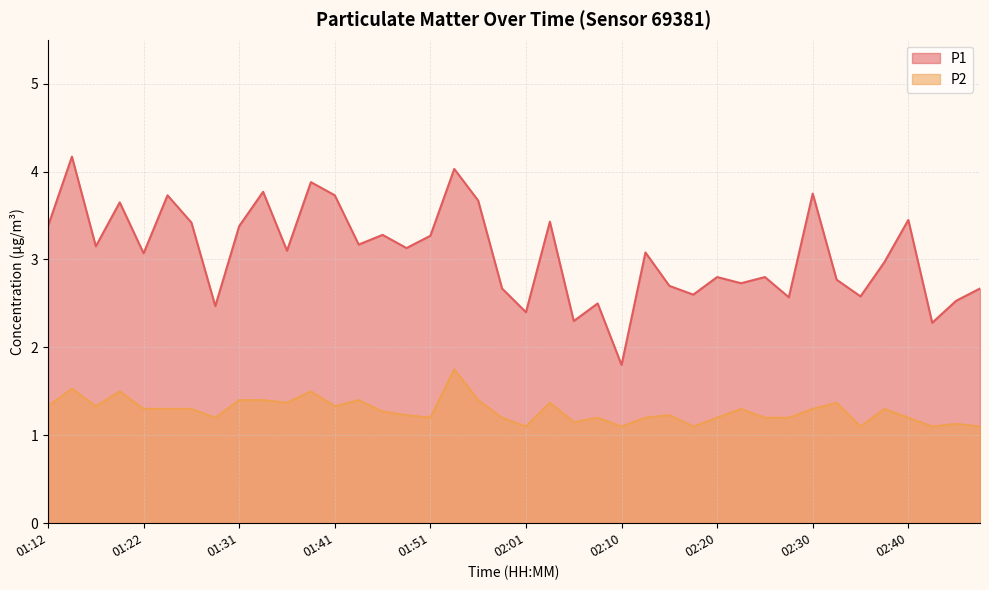

At which category does P2 reach its first local peak?

01:14